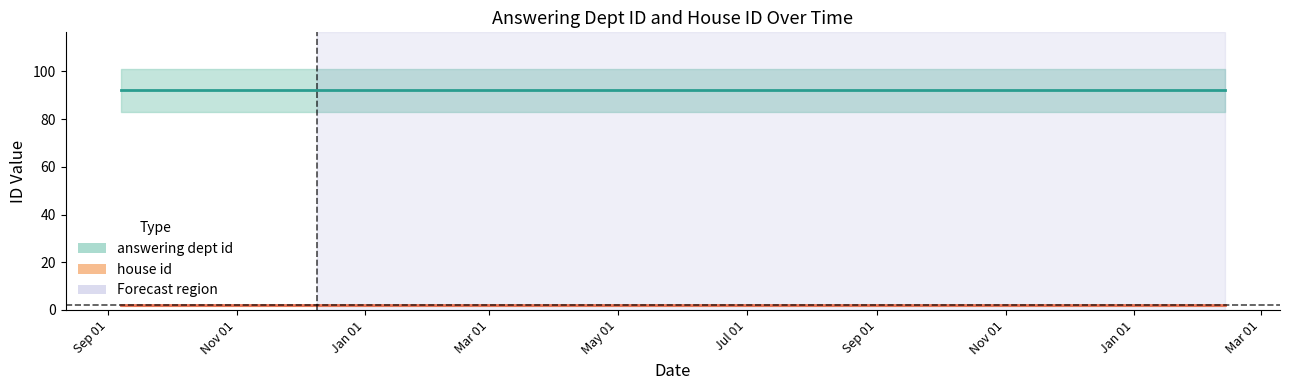

How many distinct data groups are displayed?

2